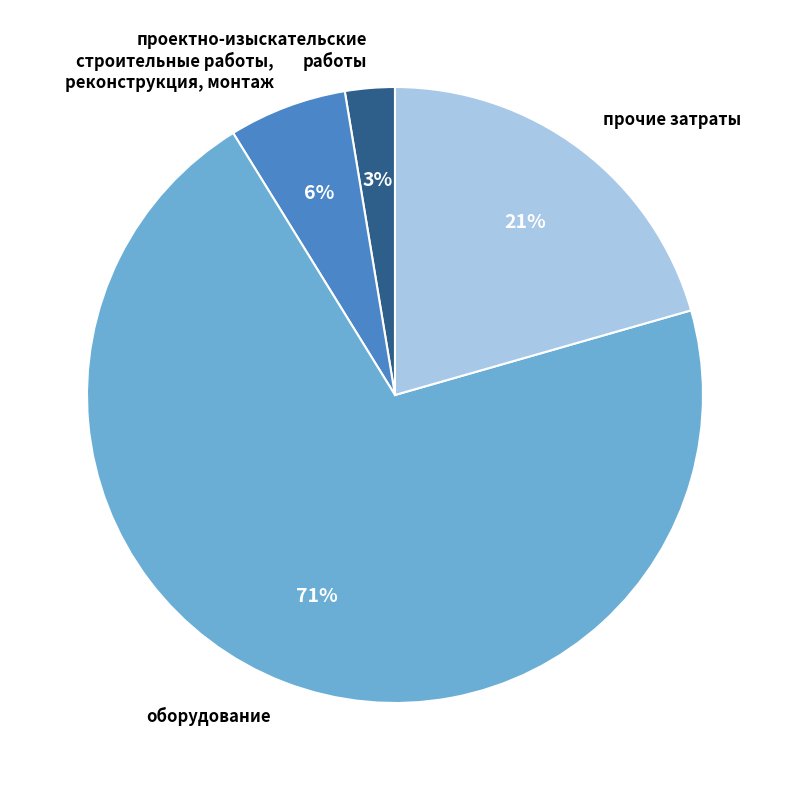

Rank the categories by value from lowest to highest.

проектно-изыскательские работы, строительные работы, реконструкция, монтаж, прочие затраты, оборудование